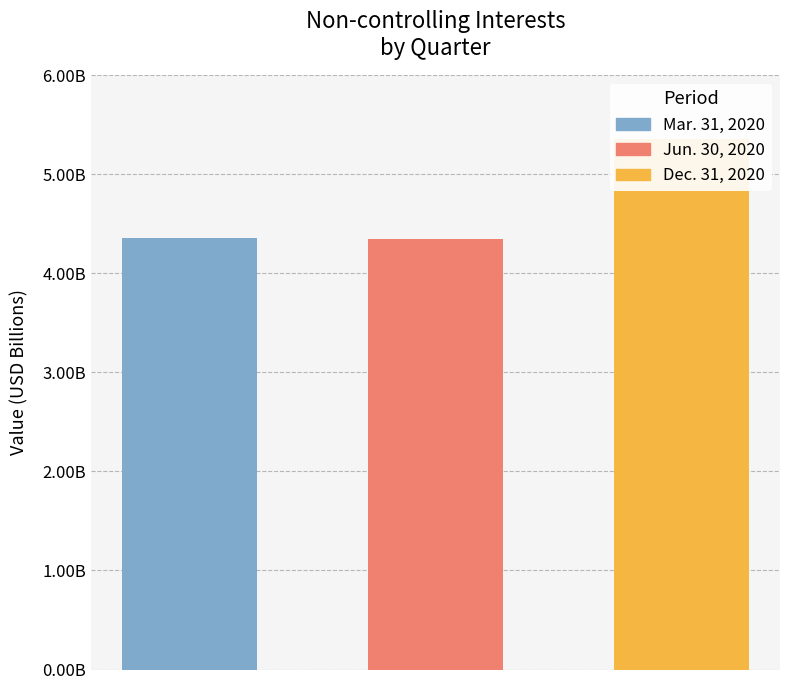

Reading right to left, extract all data points from this chart.

5353000000	4349000000	4354000000